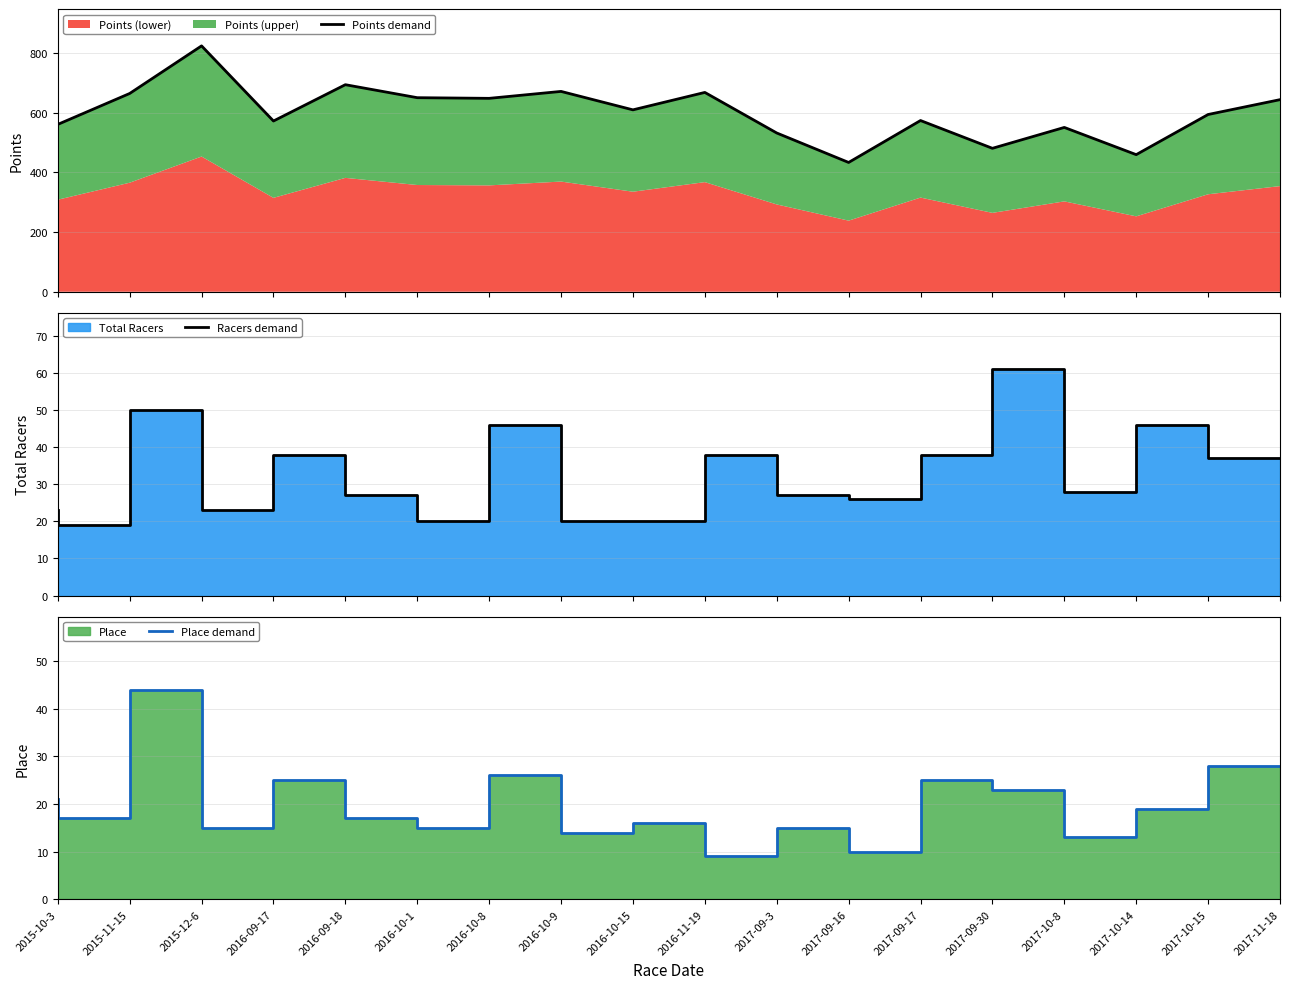

Between 2015-11-15 and 2017-09-3, which series saw the biggest shift?

Points demand